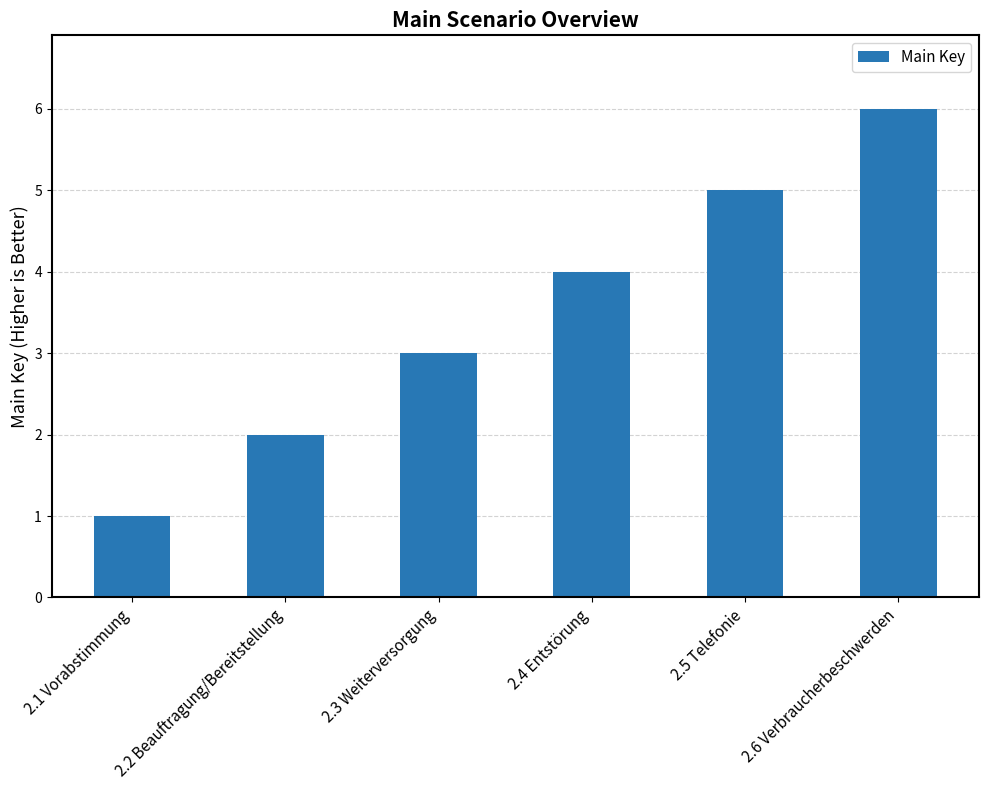

The value at 2.1 Vorabstimmung is 1. True or false?

True